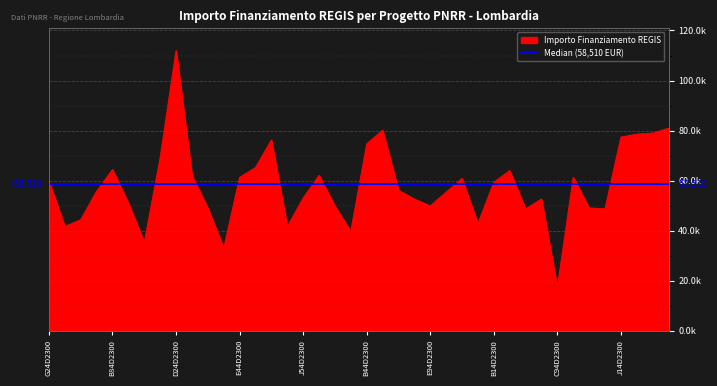

How many data points are above 56170?

20